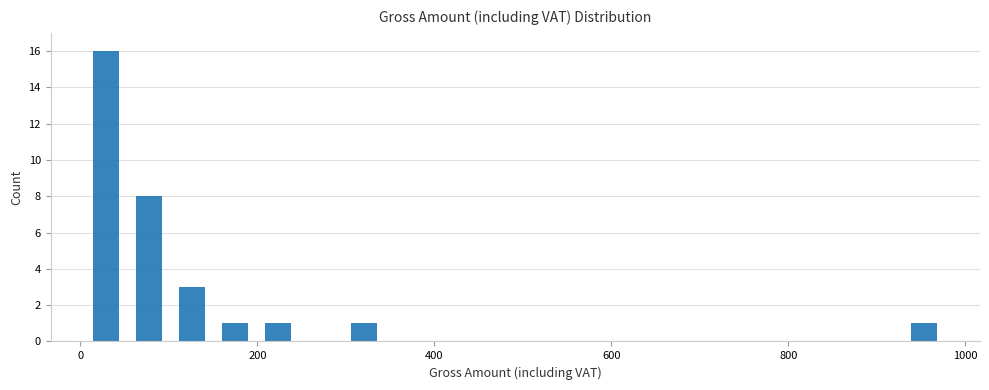

Around what value on the x-axis is the tallest bar? Give the approximate position of its centre, as read against the axis.

20